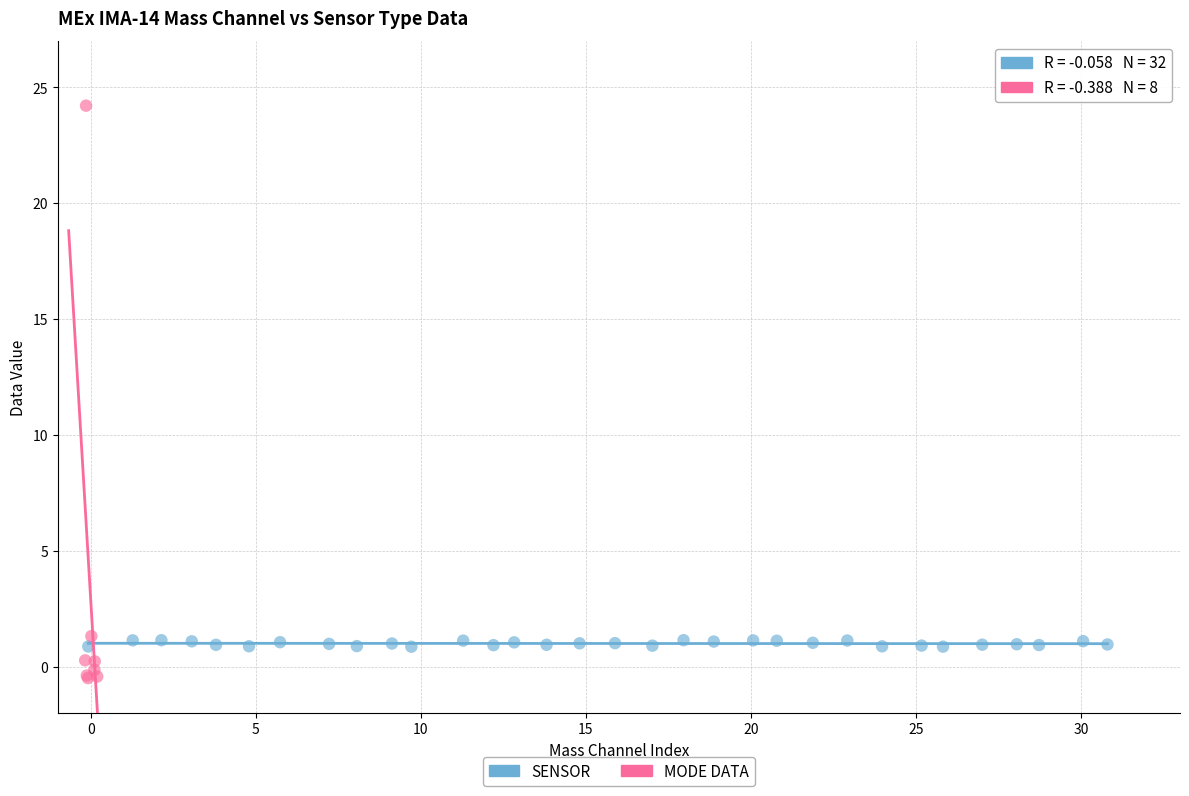

Which series contains the lowest Y value?

MODE DATA